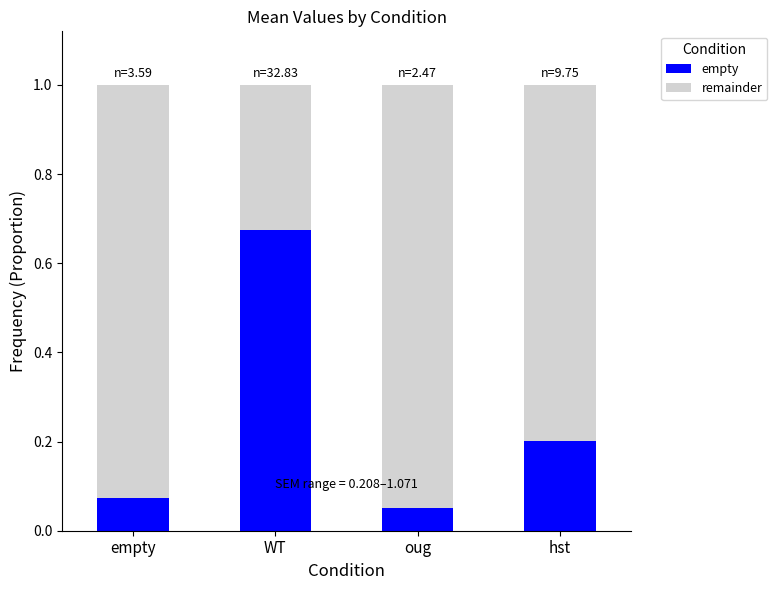

What is the total value across all series at hst?

1.0